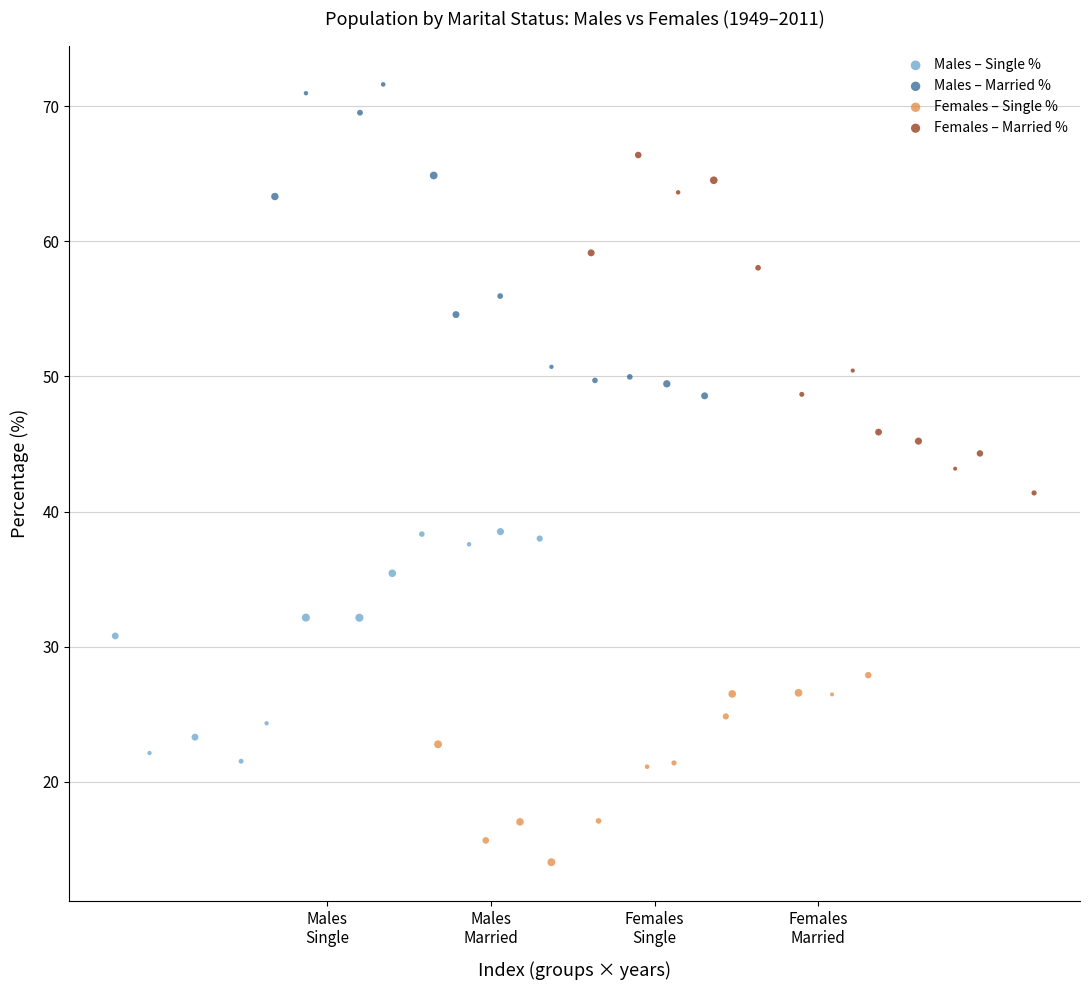

Which series reaches the maximum Y coordinate?

Males – Married %